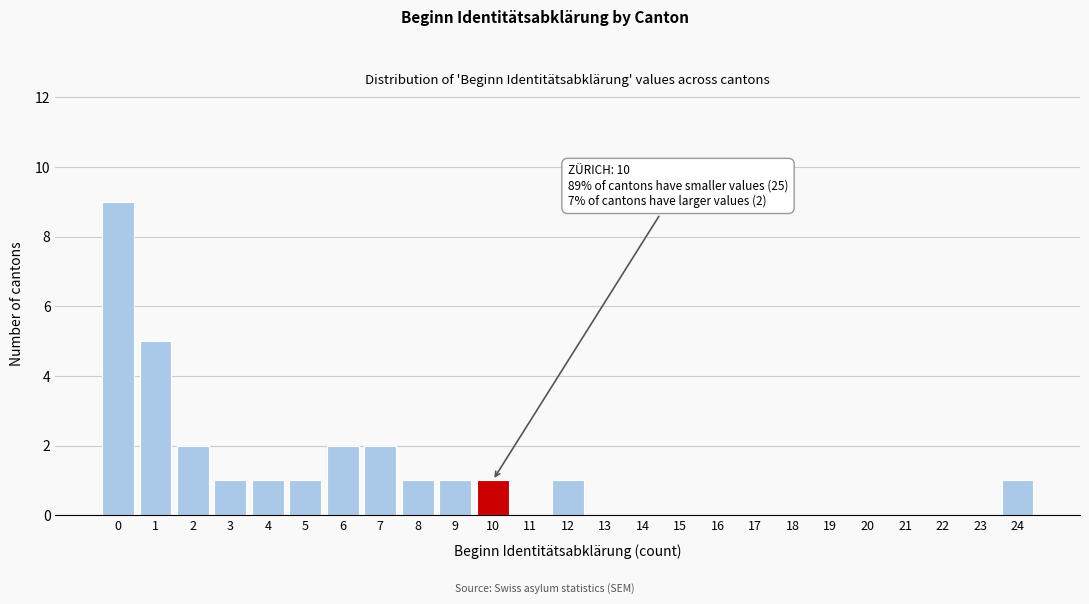

Reading right to left, transcribe all the data shown in this chart.

24=1	23=0	22=0	21=0	20=0	19=0	18=0	17=0	16=0	15=0	14=0	13=0	12=1	11=0	10=1	9=1	8=1	7=2	6=2	5=1	4=1	3=1	2=2	1=5	0=9